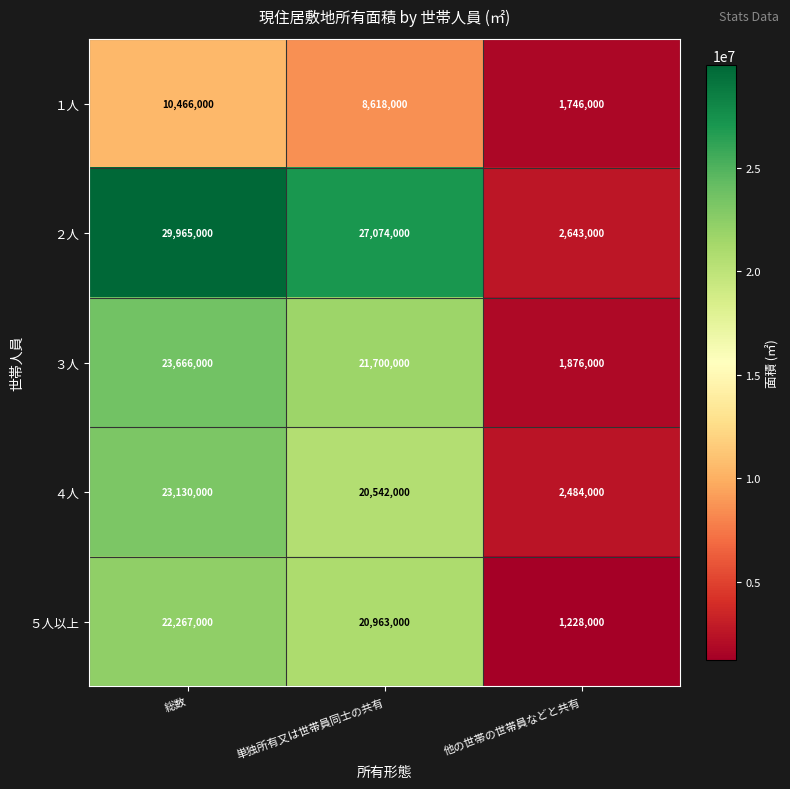

The value of ３人 at 総数 is 23666000. True or false?

True